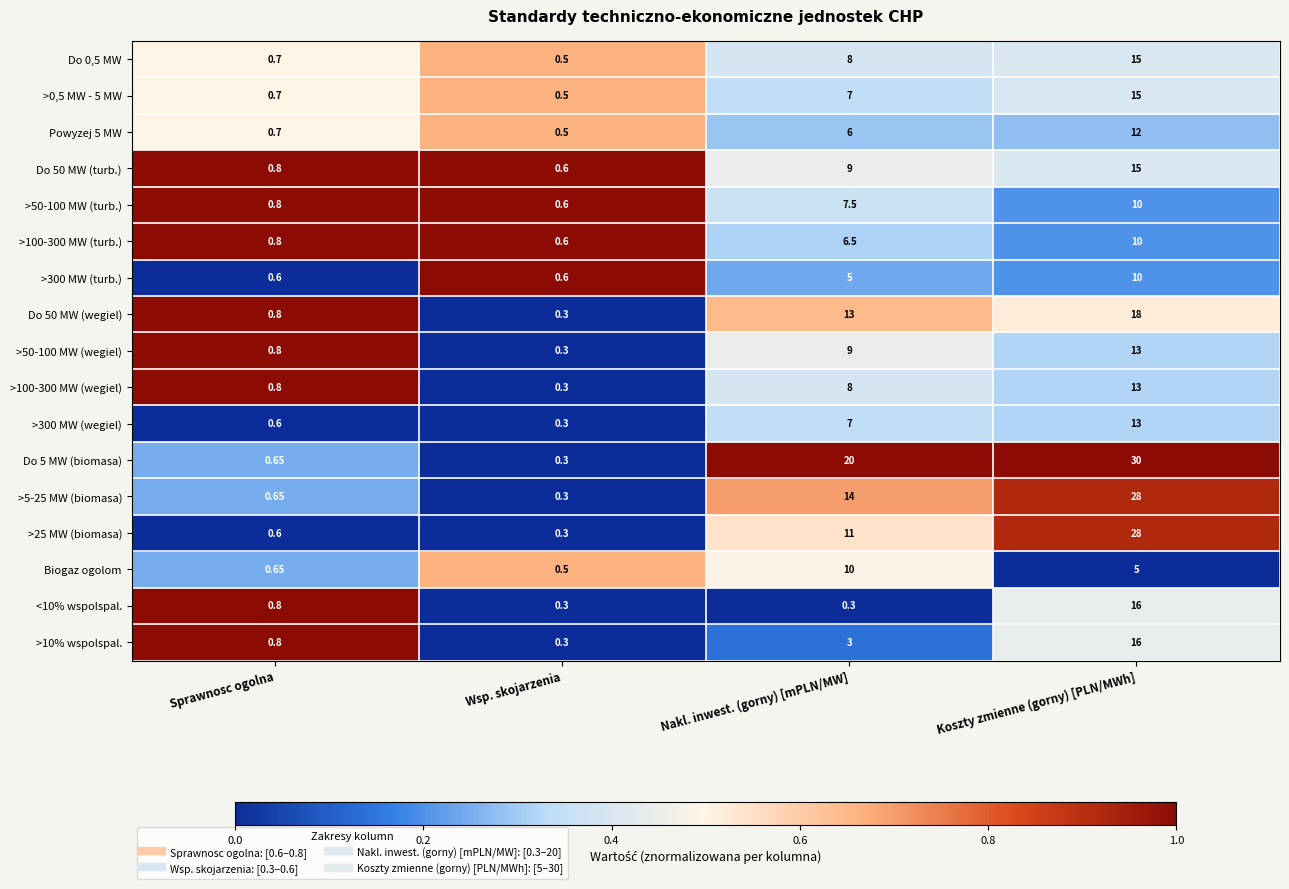

Which label corresponds to the largest value in the chart?

Koszty zmienne (gorny) [PLN/MWh]